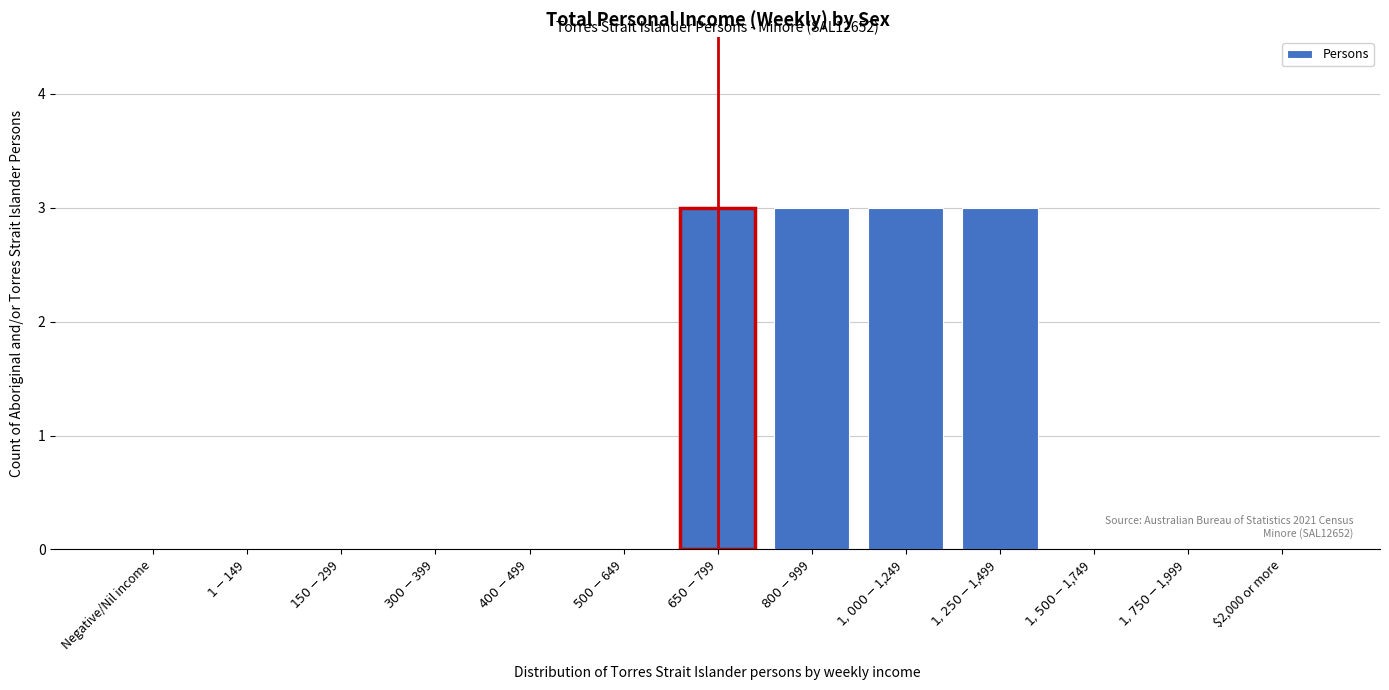

Is it true that the value at $2,000 or more is 0?

True